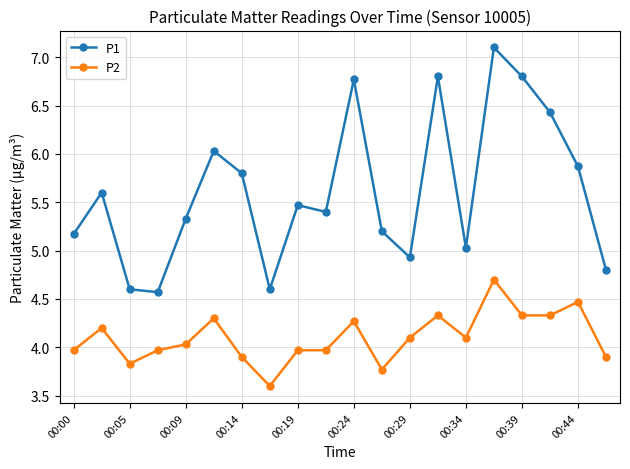

Which series has the widest spread of values?

P1